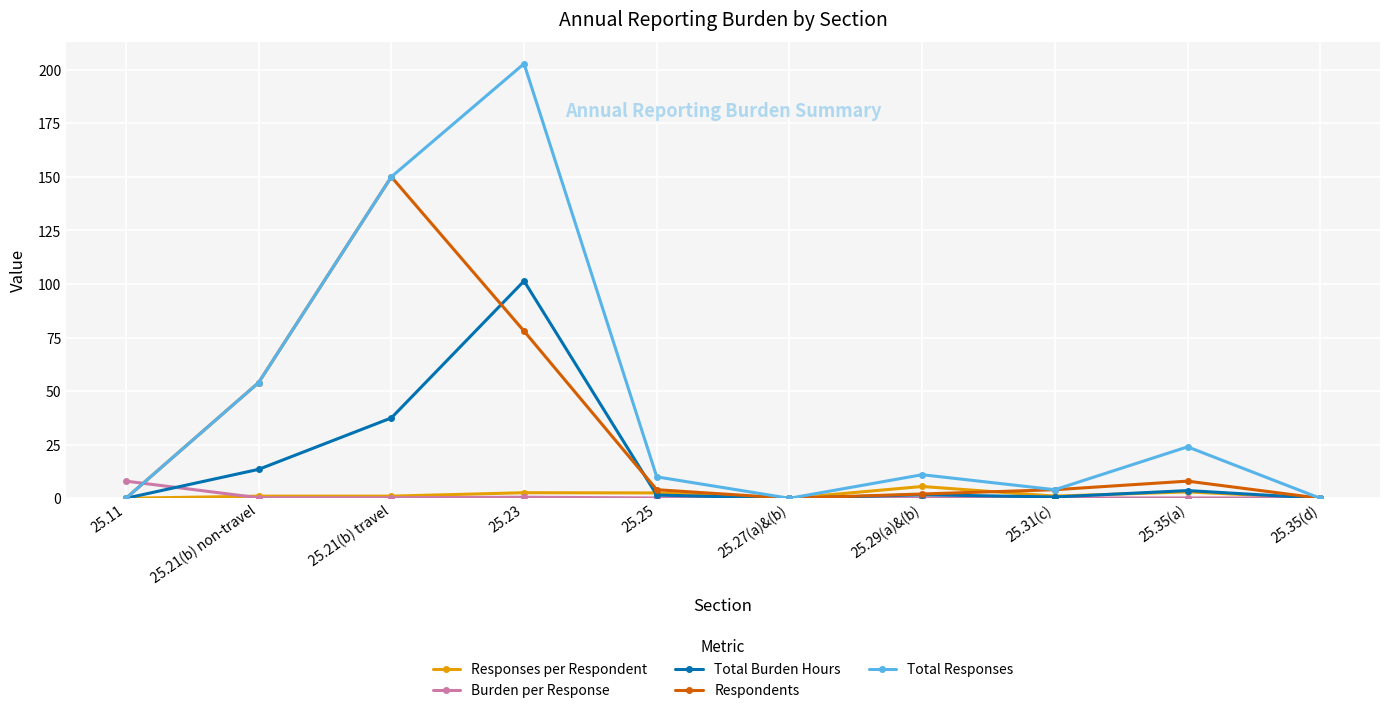

Which category has the highest value across all series?

25.23